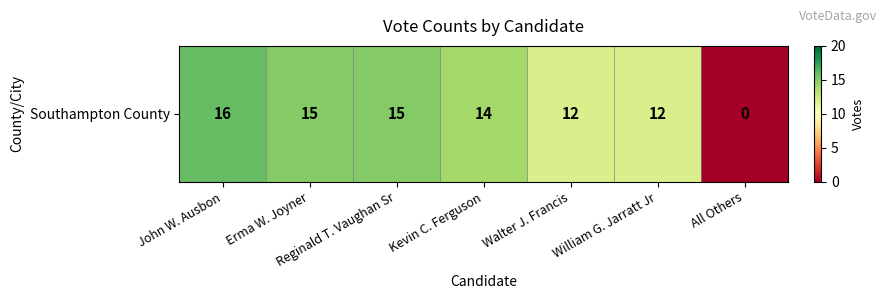

Rank the categories by value from highest to lowest.

John W. Ausbon, Erma W. Joyner, Reginald T. Vaughan Sr, Kevin C. Ferguson, Walter J. Francis, William G. Jarratt Jr, All Others